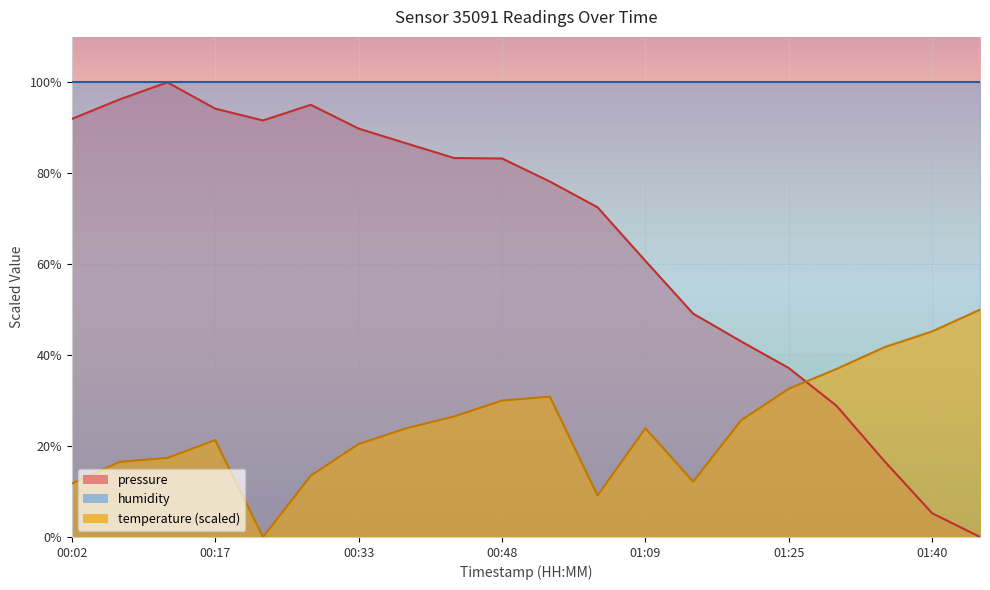

True or false: pressure and temperature (scaled) cross at least once.

True